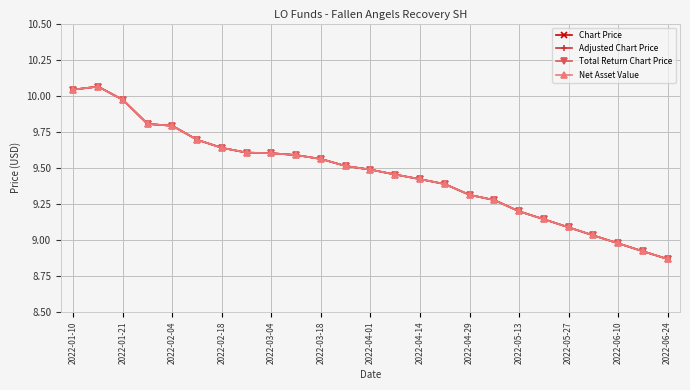

What is the difference between the maximum and second lowest values in the Total Return Chart Price series?

1.1